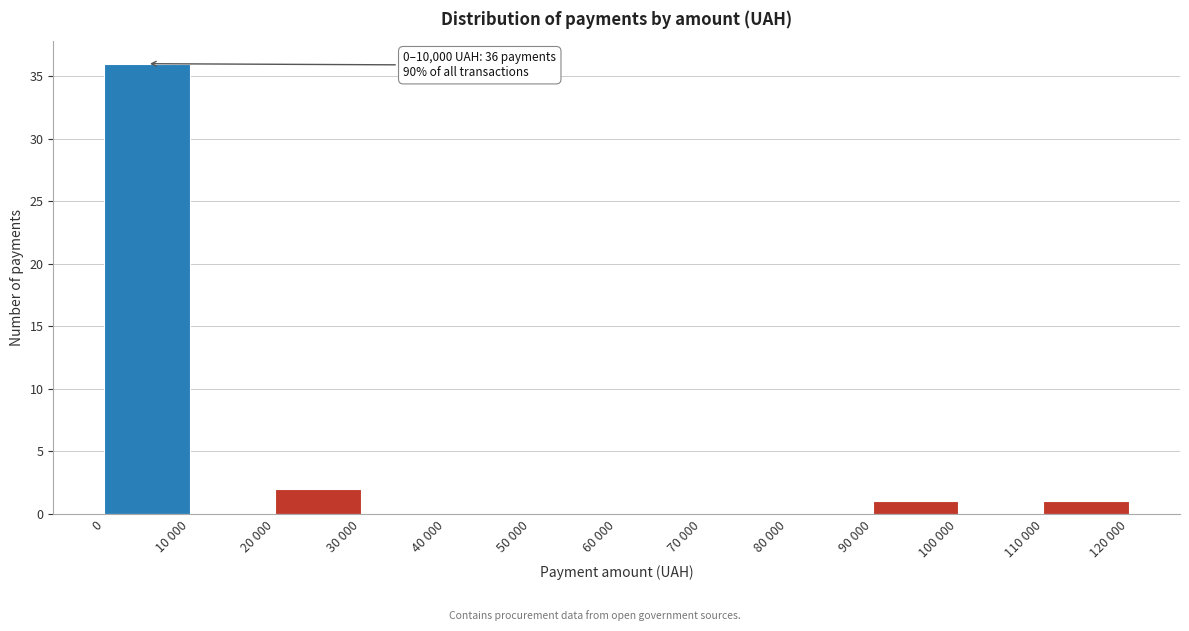

Reading right to left, what are all the values shown in this chart?

110 000=1	100 000=0	90 000=1	80 000=0	70 000=0	60 000=0	50 000=0	40 000=0	30 000=0	20 000=2	10 000=0	0=36